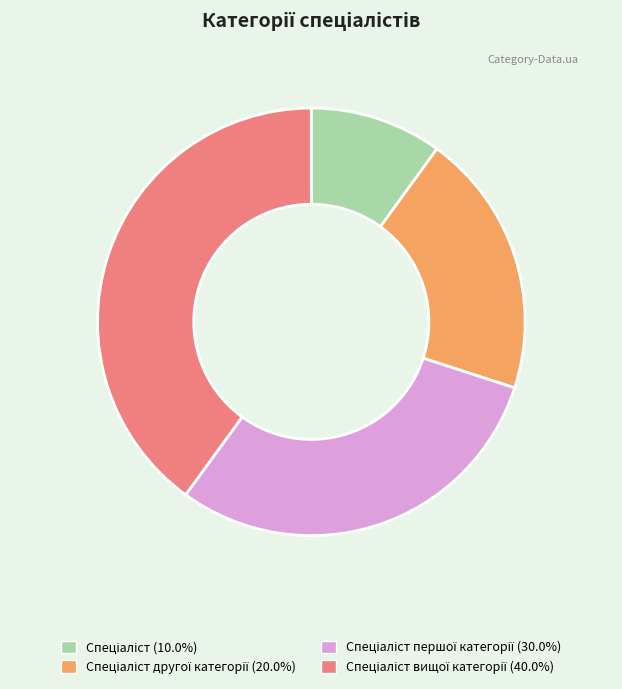

Does any single category account for the majority?

No